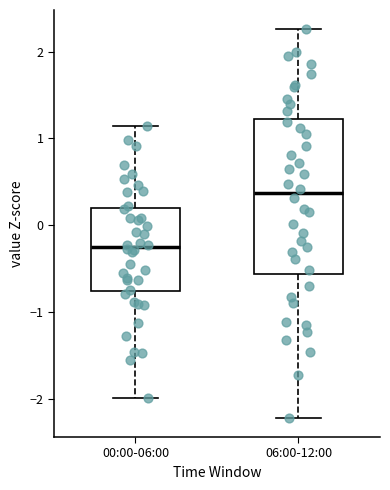

Where is the lower edge of the box for 06:00-12:00 on the y-axis? The values are not printed on the chart, so give them approximately, as read against the axis.

-0.6